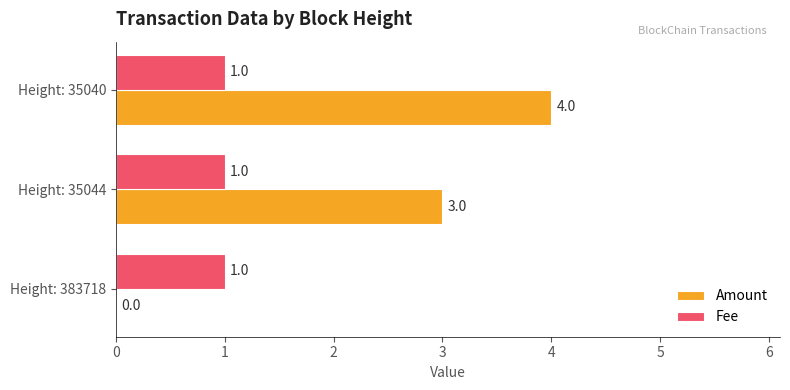

Which category has the highest value in the Amount series?

Height: 35040